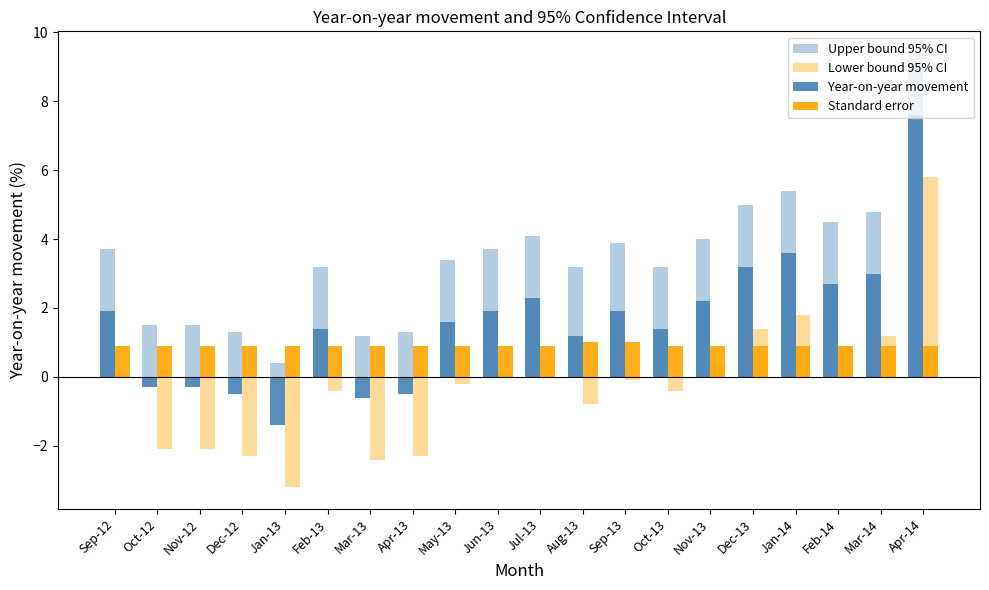

At which category is the sum across all series the highest?

Apr-14